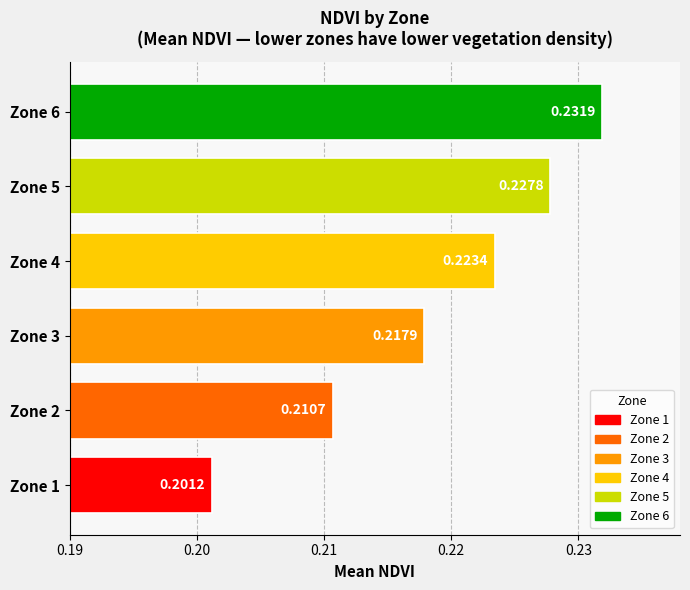

What is the sum of all values?

1.3